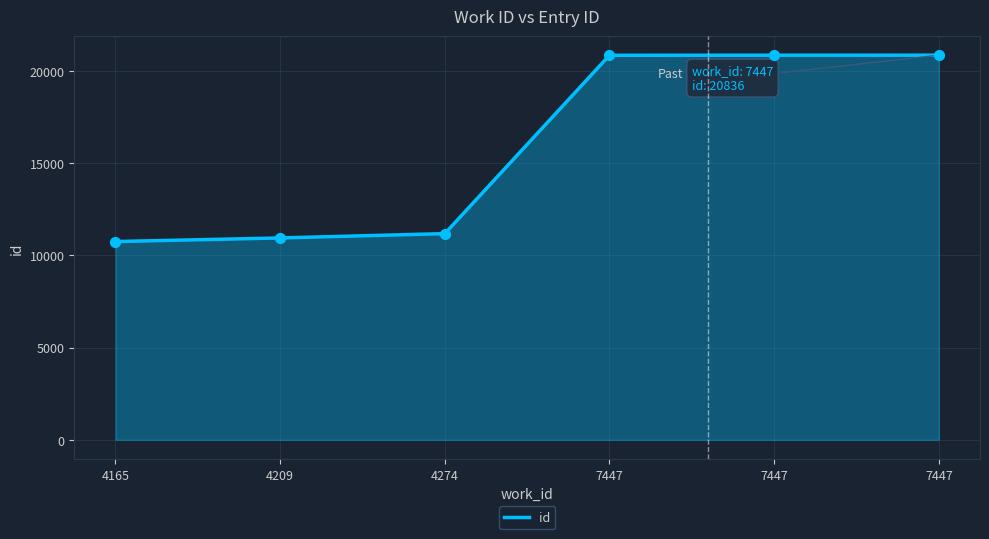

Between 4274 and 4209, which is larger?

4274